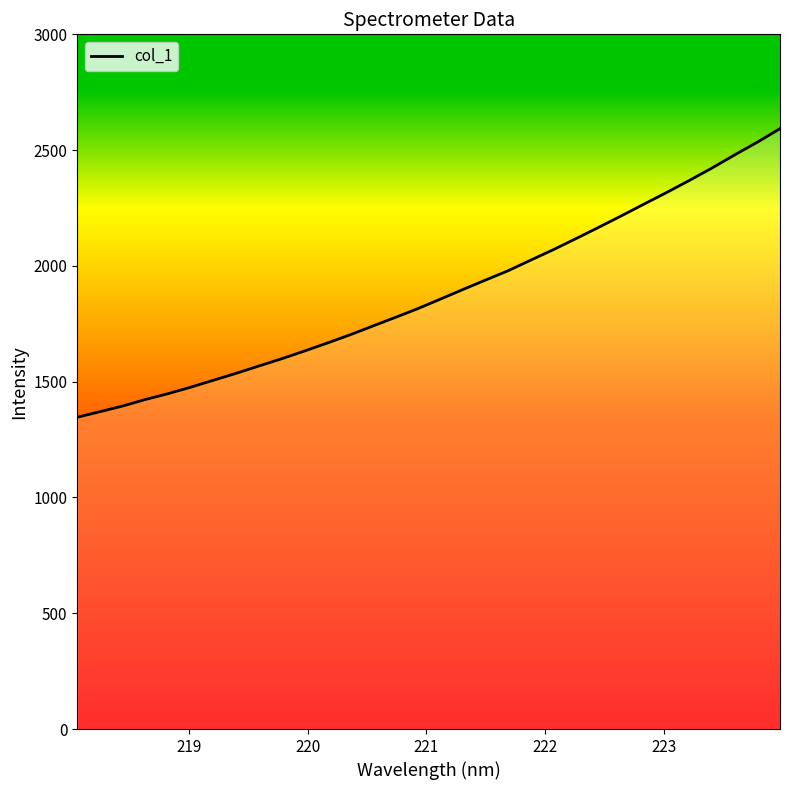

What is the greatest value displayed?

2592.6